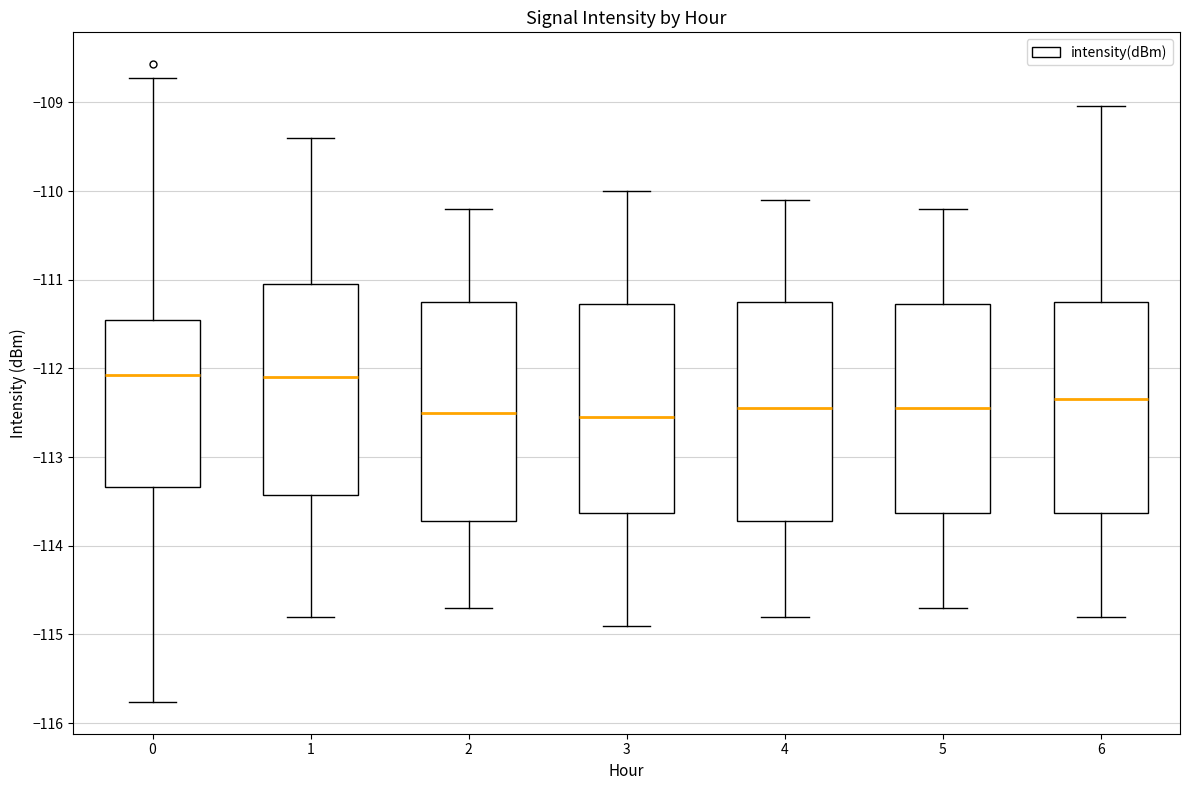

Reading left to right, transcribe this box plot: for each box, give where its median line is, the range the box spans, and where its two whiskers end, as read against the y-axis. The values are not printed on the chart, so give them approximately, as read against the axis.

0: median -112.1, box -113.3 to -111.4, whiskers -115.8 to -108.7
1: median -112.1, box -113.4 to -111.0, whiskers -114.8 to -109.4
2: median -112.5, box -113.7 to -111.2, whiskers -114.7 to -110.2
3: median -112.5, box -113.6 to -111.3, whiskers -114.9 to -110.0
4: median -112.4, box -113.7 to -111.2, whiskers -114.8 to -110.1
5: median -112.4, box -113.6 to -111.3, whiskers -114.7 to -110.2
6: median -112.3, box -113.6 to -111.2, whiskers -114.8 to -109.0